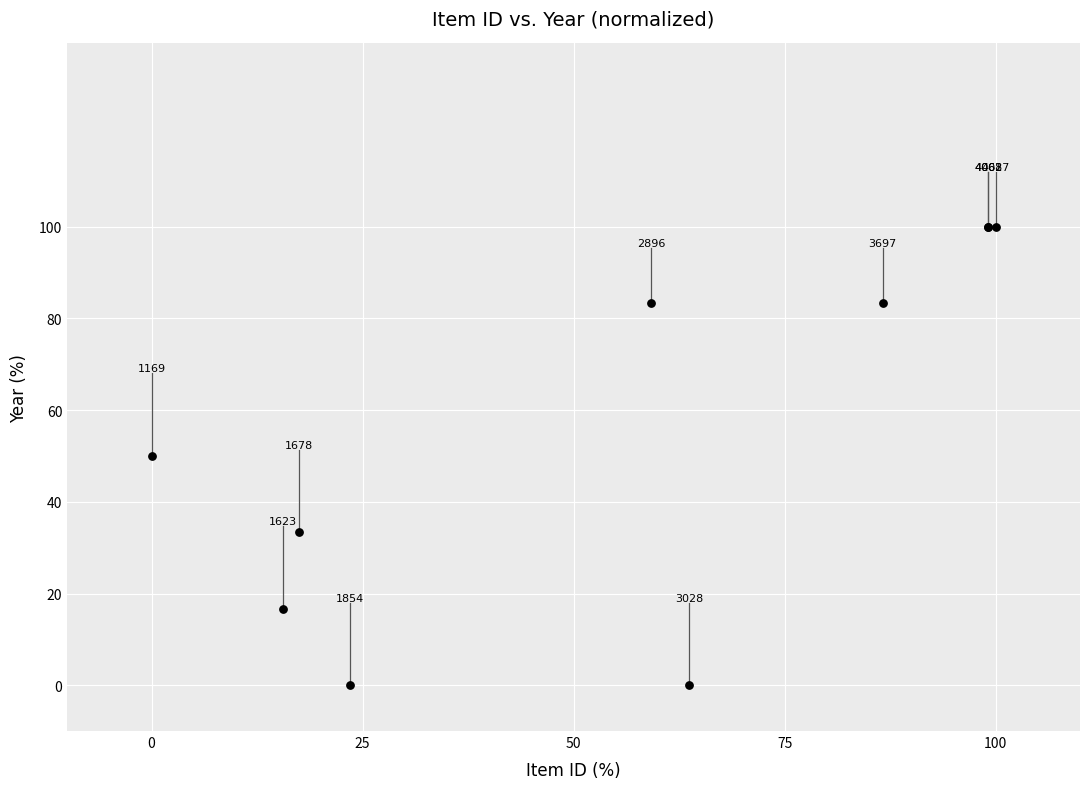

What Y value in the scatter plot is closest to 50?

50.0